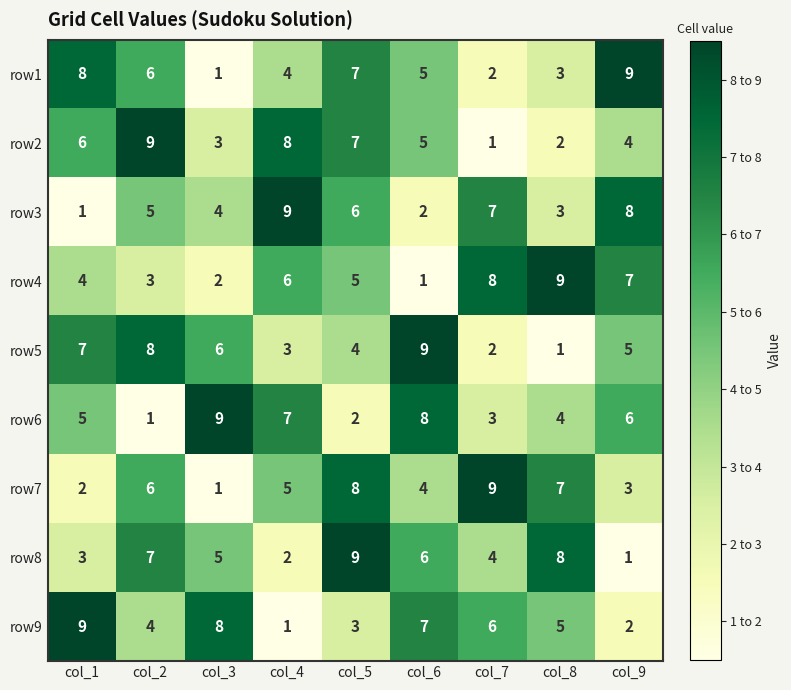

What is the minimum value shown in the chart?

1